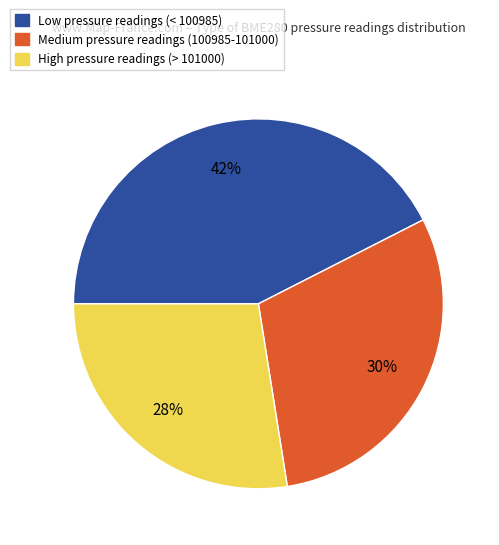

Approximately how many times larger is the value at High pressure readings (> 101000) compared to Medium pressure readings (100985-101000)?

0.9